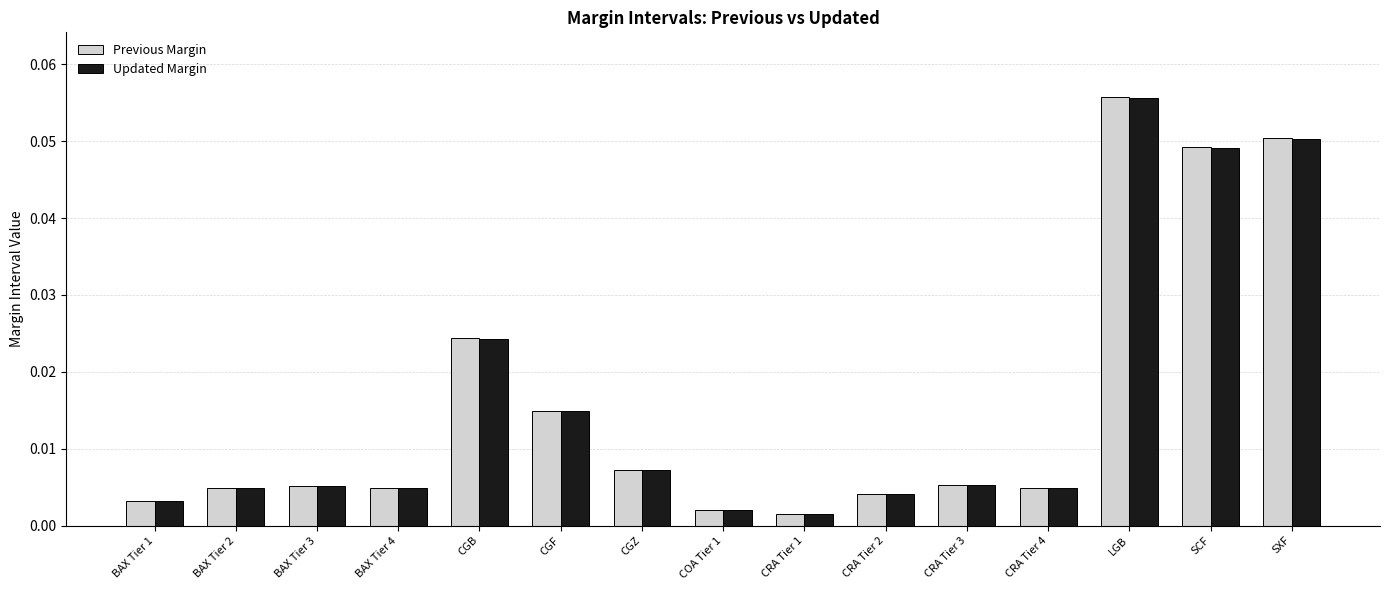

What is the sum of all Previous Margin values?

0.2